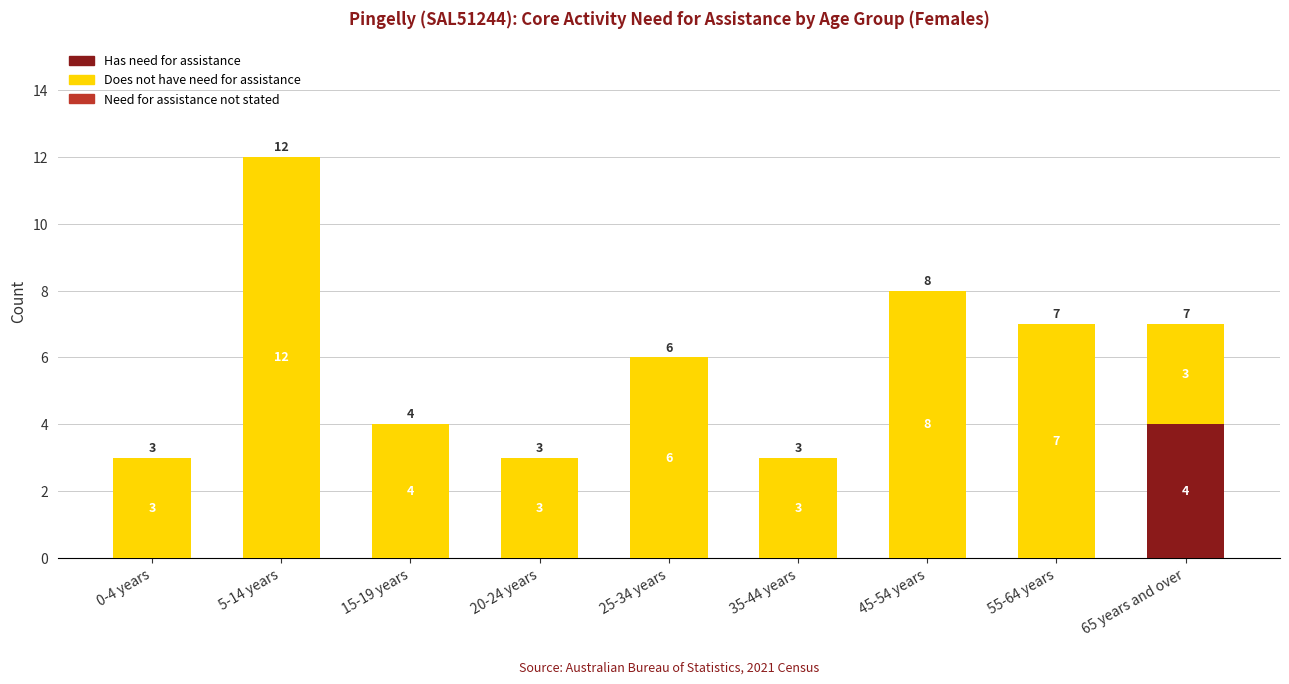

At which label does Has need for assistance reach its peak?

65 years and over